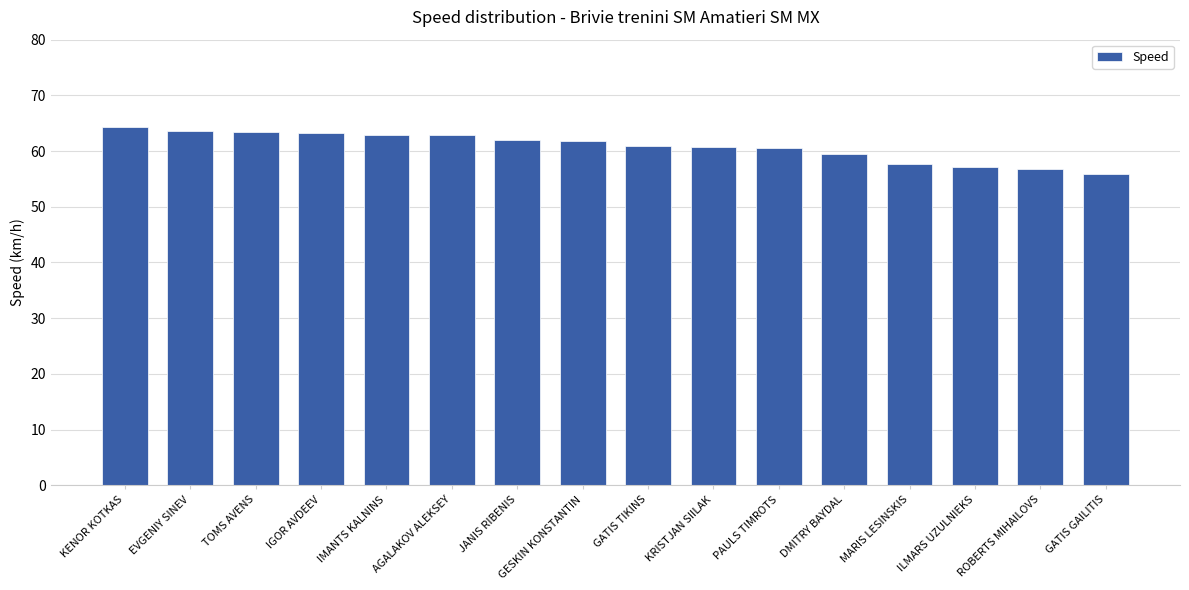

What is the difference between the maximum and second lowest values?

7.5